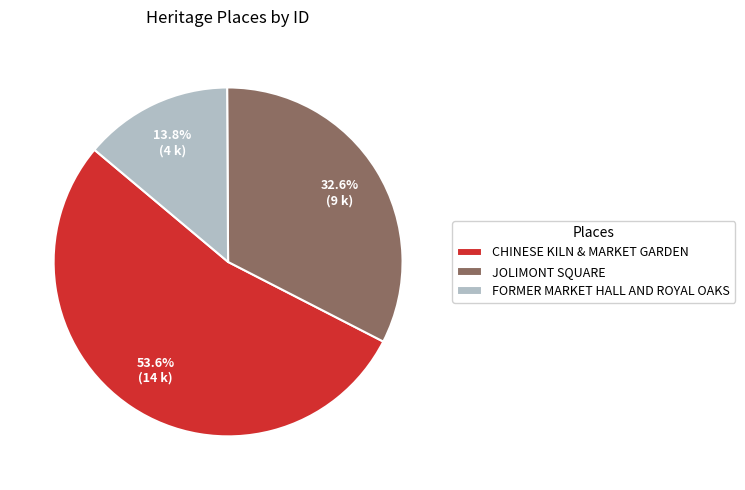

To the nearest percent, what portion does CHINESE KILN & MARKET GARDEN represent?

54%